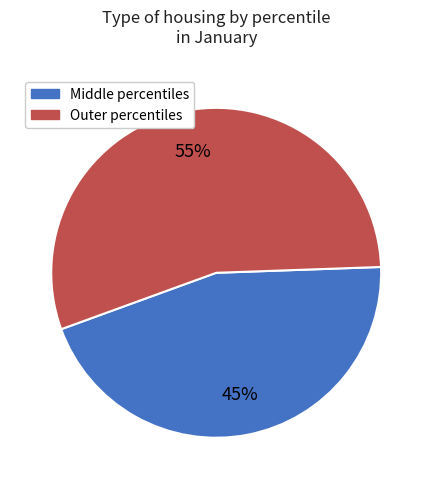

Count the number of slices in the pie.

2